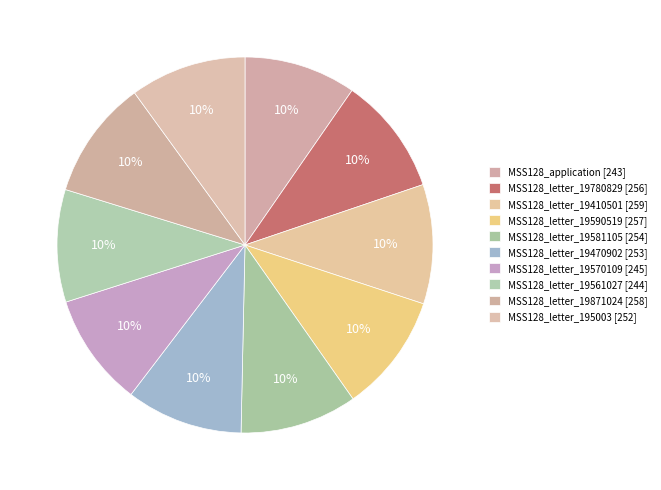

The MSS128_application [243] slice represents 23% of the pie. True or false?

False